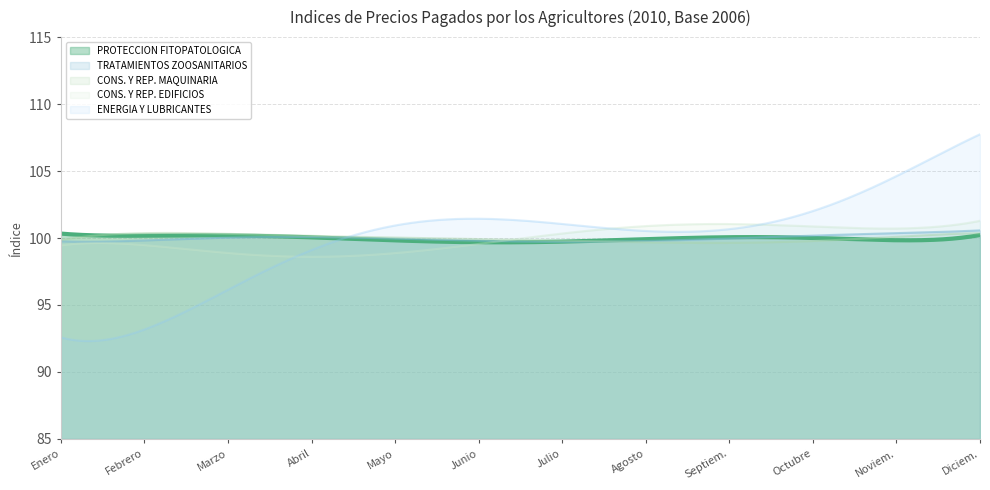

Reading left to right, list all the values displayed in this chart.

PROTECCION FITOPATOLOGICA: 100.4	99.9	100.7	99.6	99.7	100.1	99.9	99.2	100.6	99.8	99.8	100.2
TRATAMIENTOS ZOOSANITARIOS: 99.8	99.8	100.0	100.2	100.0	99.8	99.8	99.8	100.0	100.2	100.4	100.6
CONS. Y REP. MAQUINARIA: 99.9	100.2	100.6	100.0	99.8	100.3	99.7	99.6	99.7	99.7	100.1	100.3
CONS. Y REP. EDIFICIOS: 99.5	99.2	99.1	98.7	98.7	99.4	100.5	101.1	101.0	100.5	101.0	101.2
ENERGIA Y LUBRICANTES: 92.6	93.2	95.9	99.8	100.2	101.6	101.5	100.3	100.3	102.5	104.4	107.8